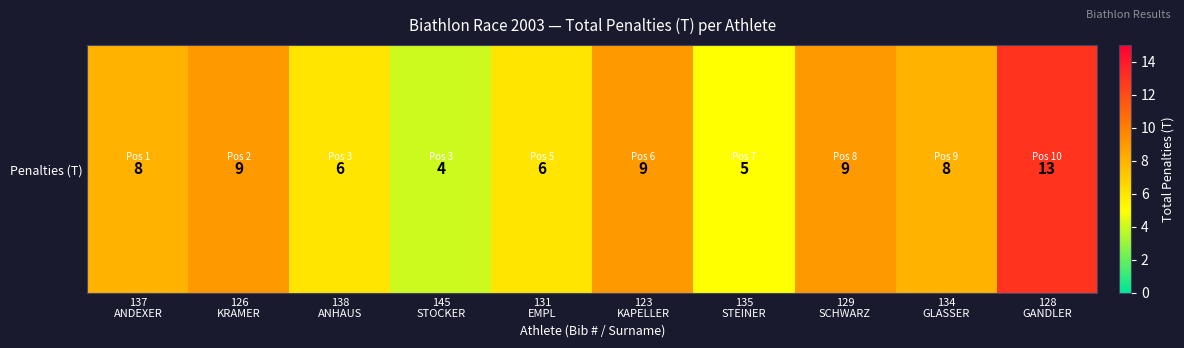

Count the values in the range 6 to 9.

7